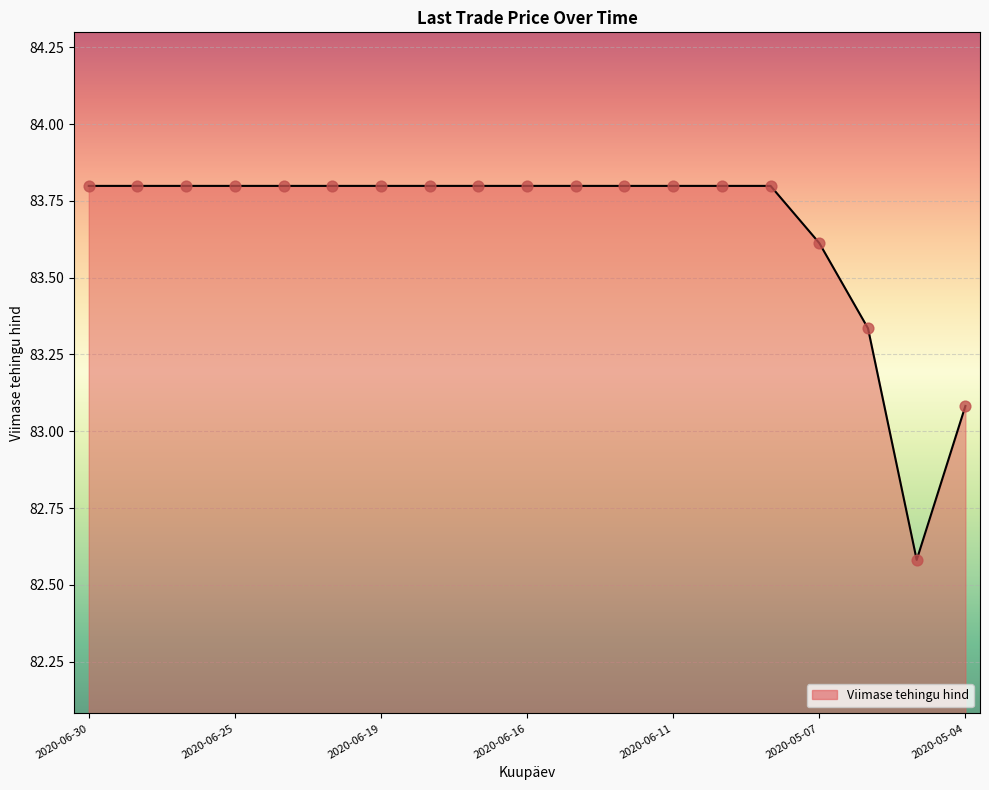

What is the greatest value displayed?

83.8